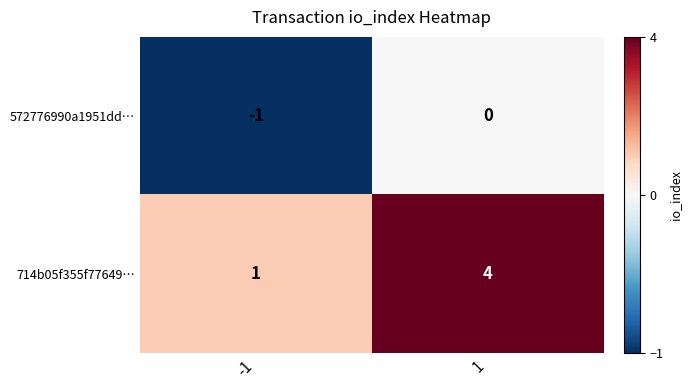

Is it true that 572776990a1951dd… equals 0 at -1?

False